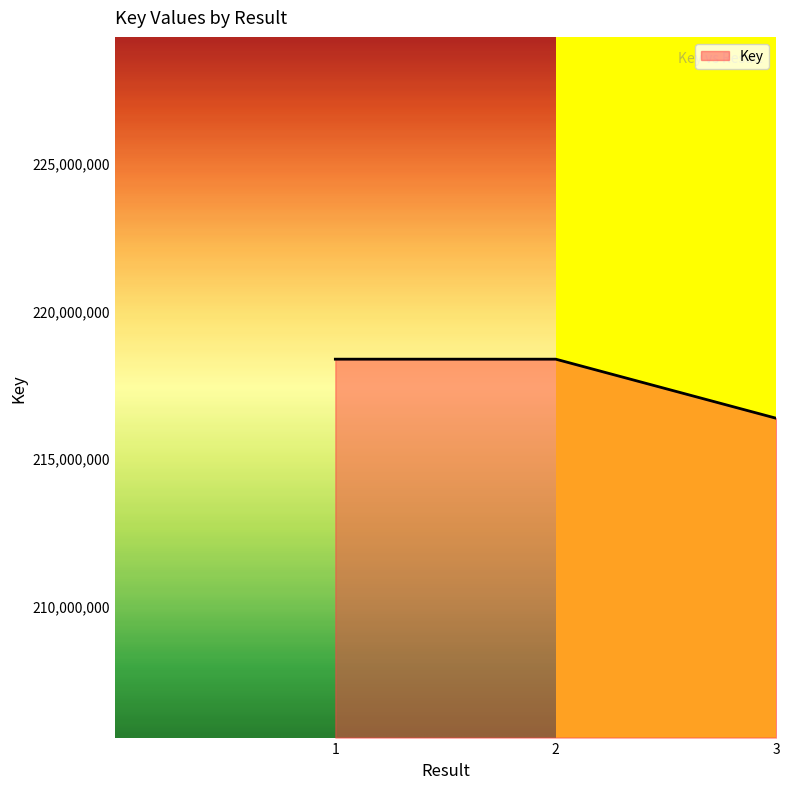

The chart shows a value of 298073496 at 2. True or false?

False